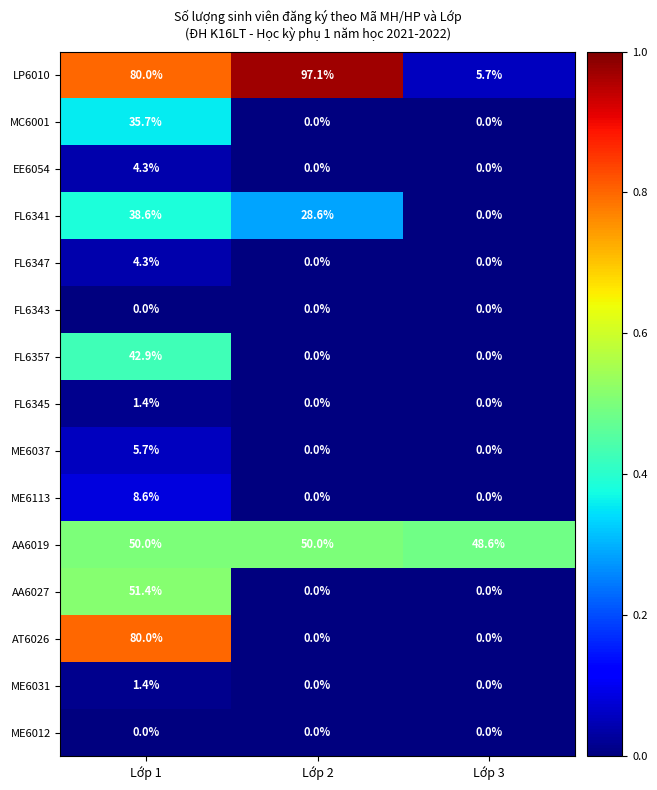

What is the difference between the maximum and second lowest values in the FL6341 series?

10.0